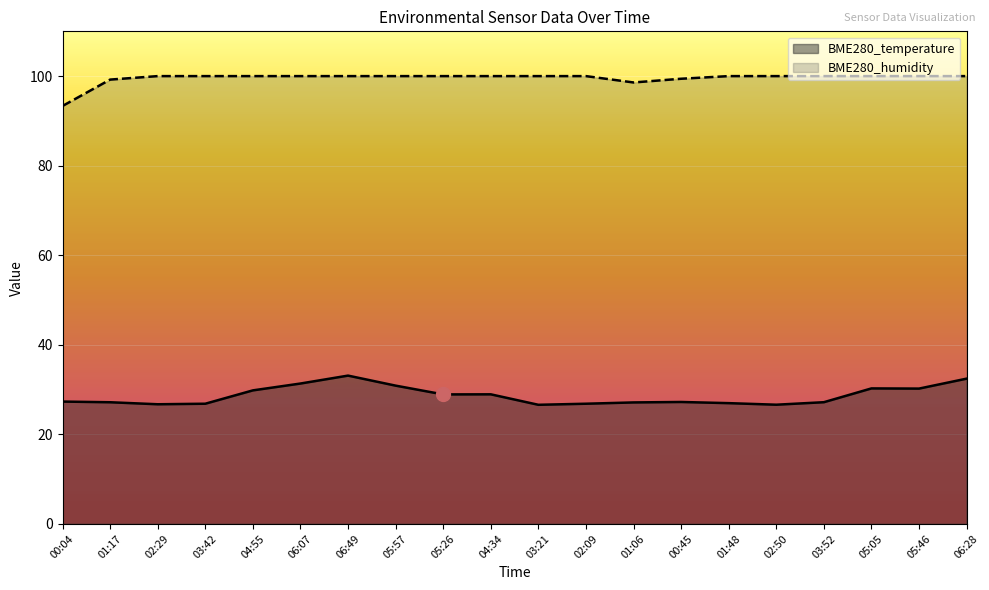

What is the smallest value displayed?

26.6